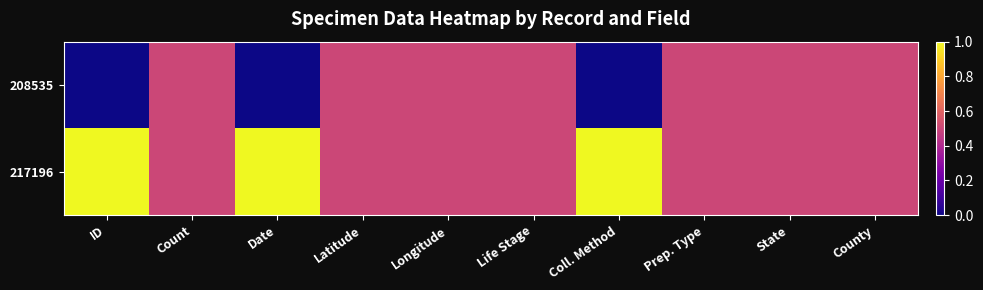

Reading right to left, transcribe all the data shown in this chart.

208535: County=0.5	State=0.5	Prep. Type=0.5	Coll. Method=0.0	Life Stage=0.5	Longitude=0.5	Latitude=0.5	Date=0.0	Count=0.5	ID=0.0
217196: County=0.5	State=0.5	Prep. Type=0.5	Coll. Method=1.0	Life Stage=0.5	Longitude=0.5	Latitude=0.5	Date=1.0	Count=0.5	ID=1.0